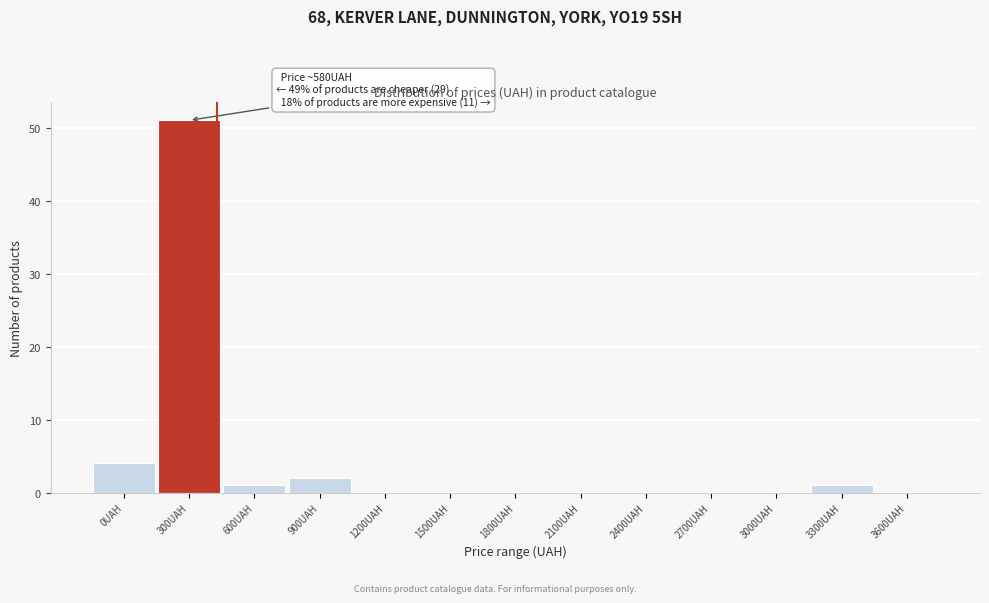

Reading left to right, what are all the values shown in this chart?

0UAH=4	300UAH=51	600UAH=1	900UAH=2	1200UAH=0	1500UAH=0	1800UAH=0	2100UAH=0	2400UAH=0	2700UAH=0	3000UAH=0	3300UAH=1	3600UAH=0